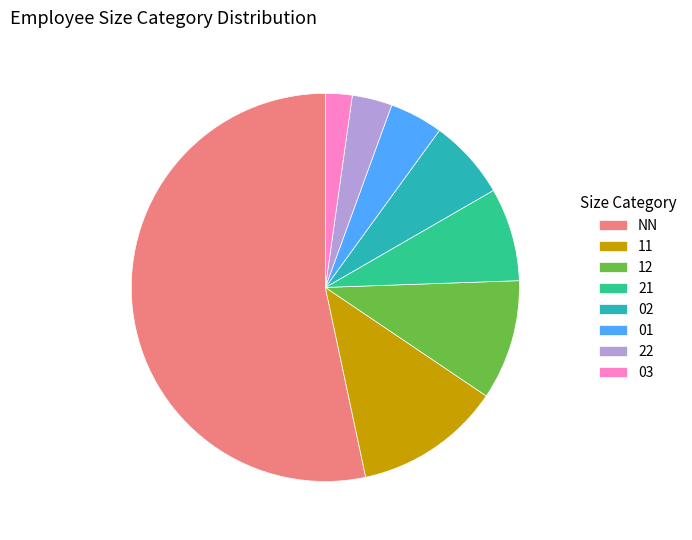

Which slice is the largest?

NN